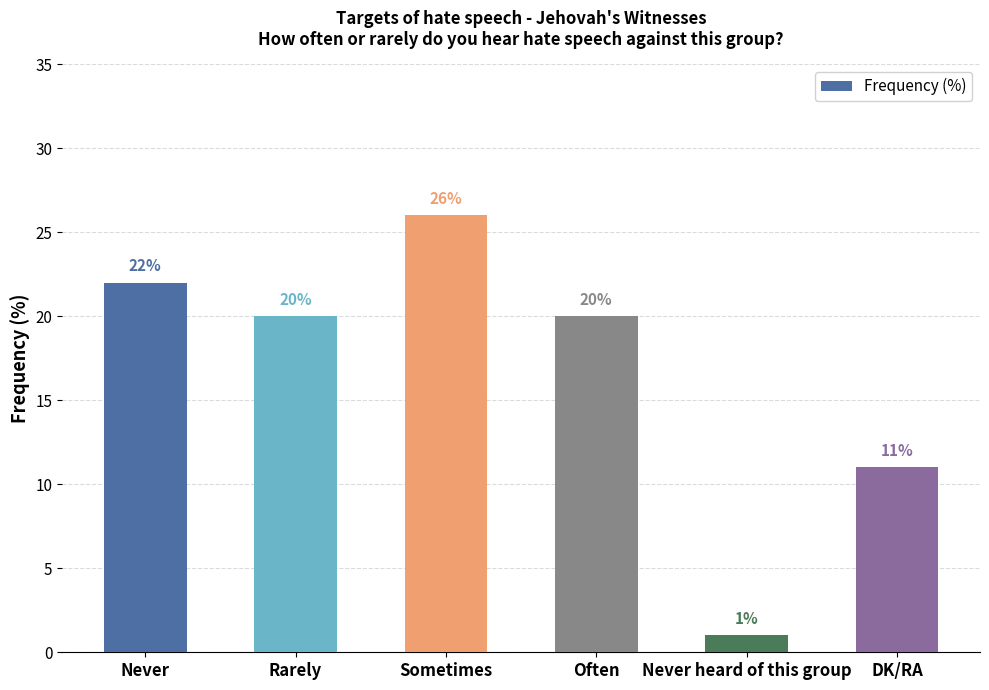

Reading left to right, list all the values displayed in this chart.

Never=22	Rarely=20	Sometimes=26	Often=20	Never heard of this group=1	DK/RA=11